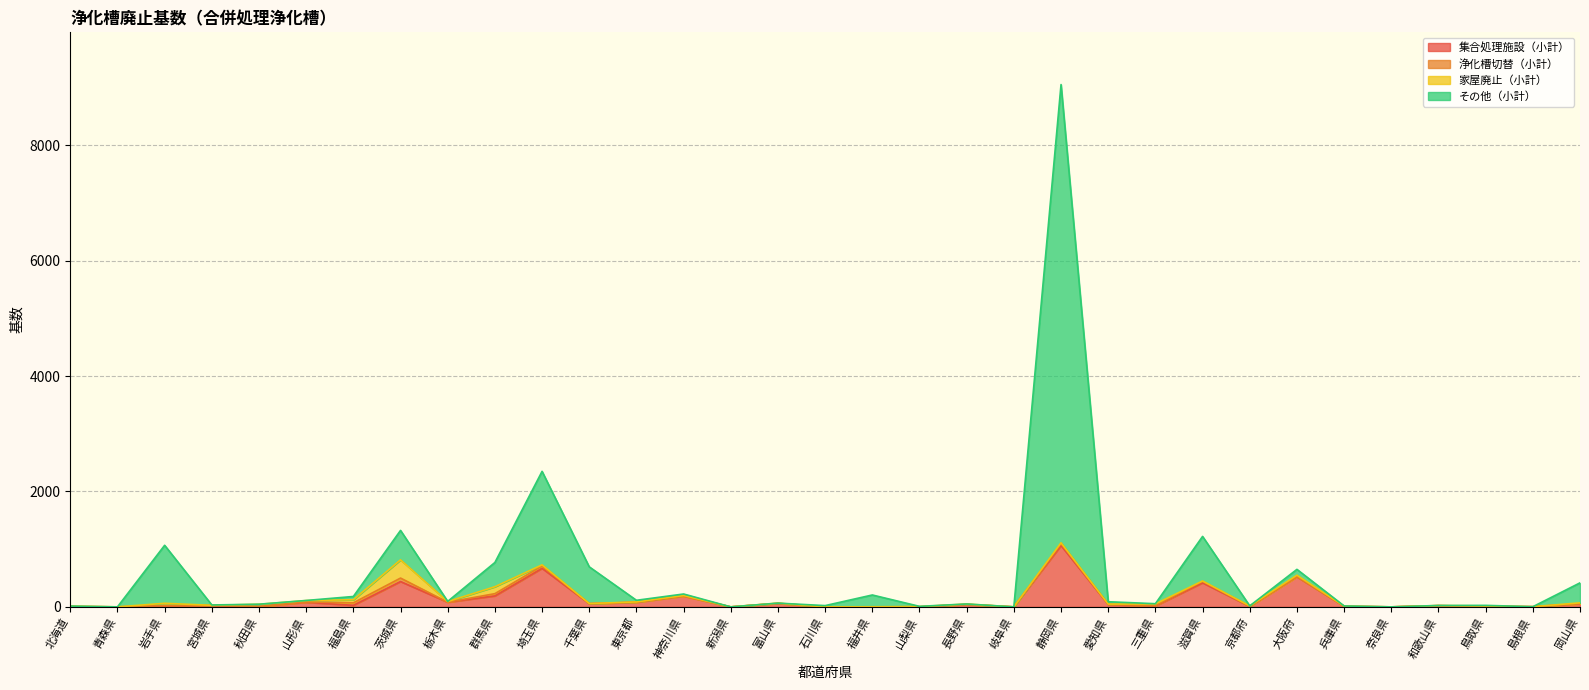

What is the label of the 6th point from the left?

山形県